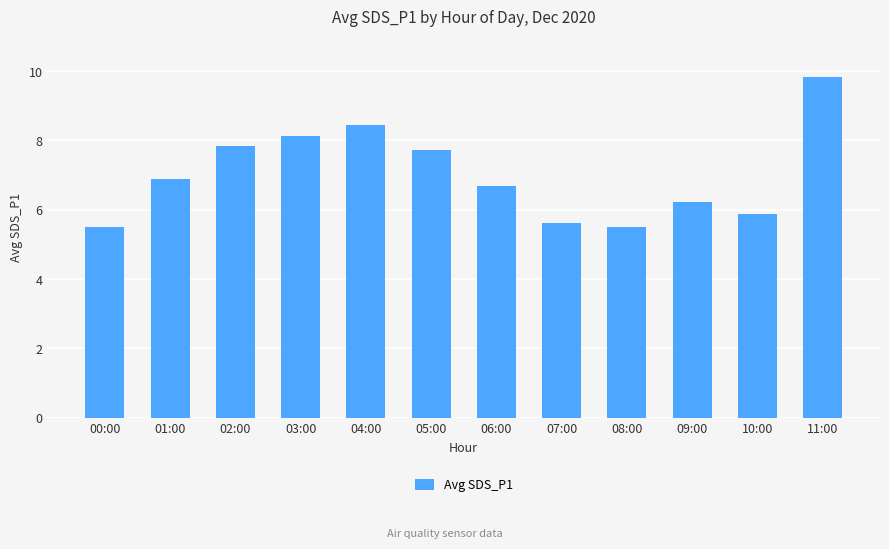

Are the bars horizontal?

No